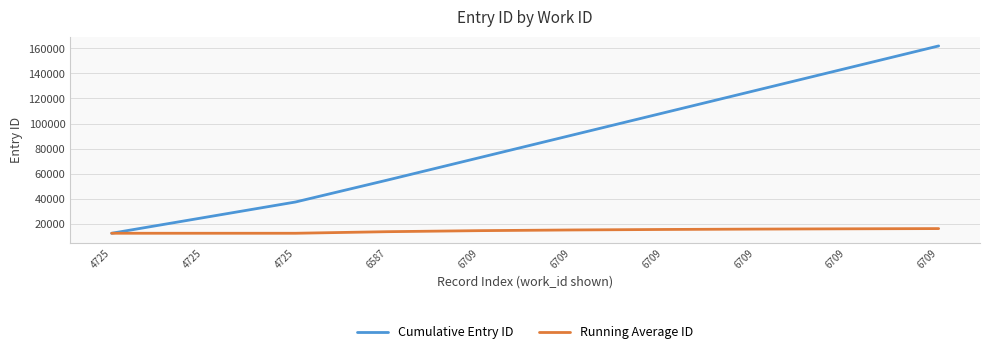

What is the value of the Cumulative Entry ID point at the 5th from the left?

72714.0